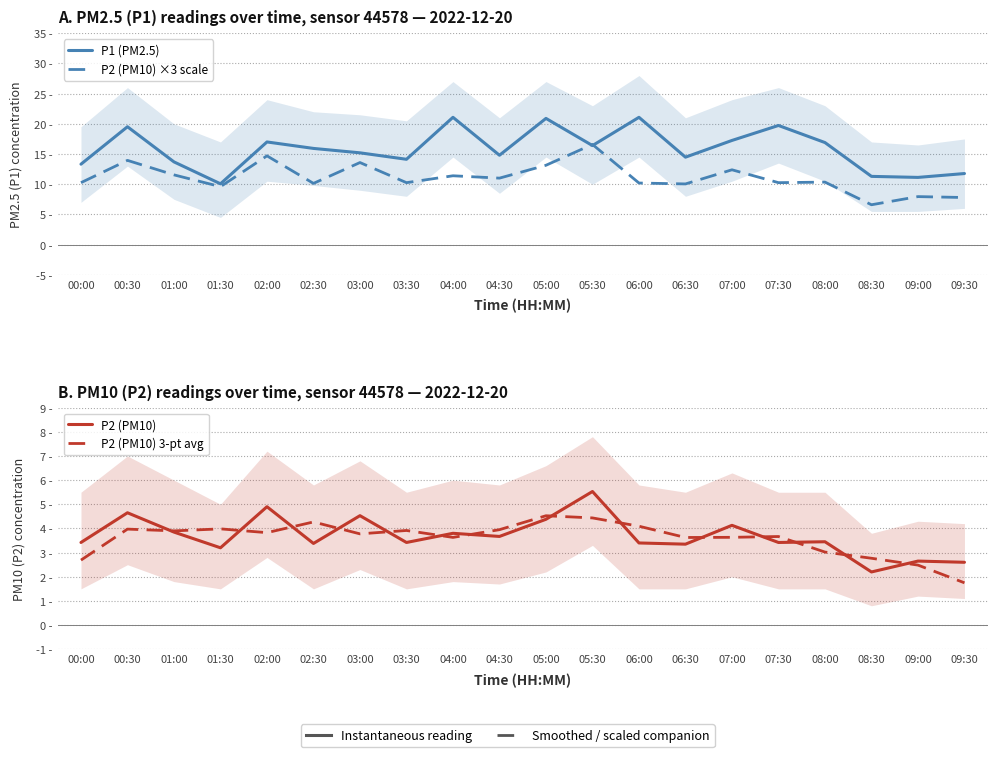

Rank the series at 04:00 from highest to lowest value.

P1 (PM2.5), P2 (PM10) ×3 scale, P2 (PM10), P2 (PM10) 3-pt avg